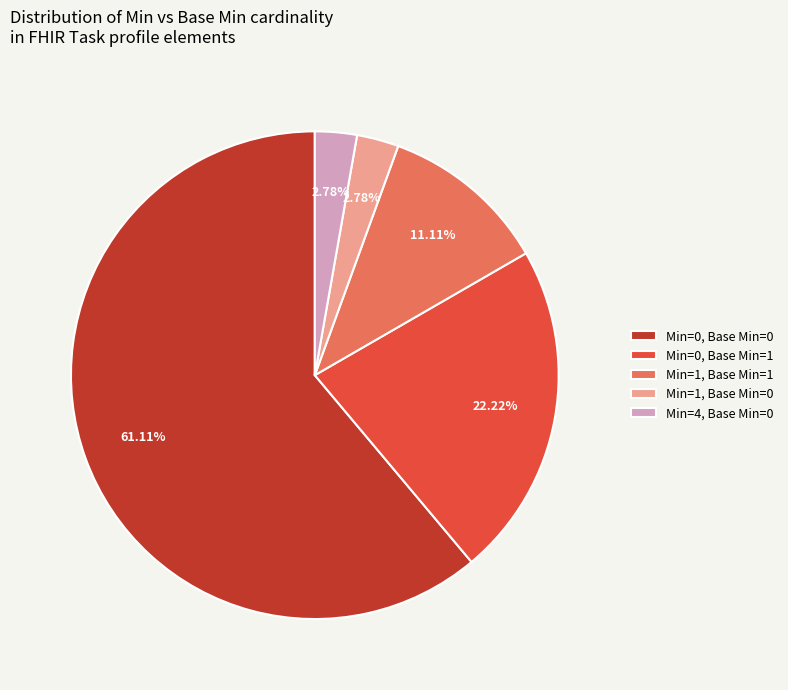

Combined, do Min=1, Base Min=0 and Min=0, Base Min=1 account for over 50%?

No